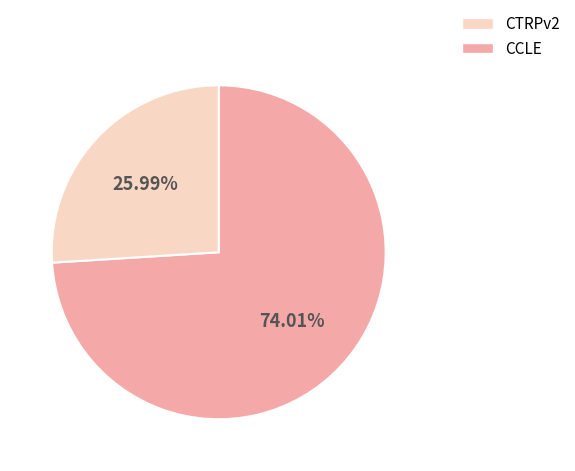

To the nearest percent, what is the difference between the largest and smallest slice percentages?

48%